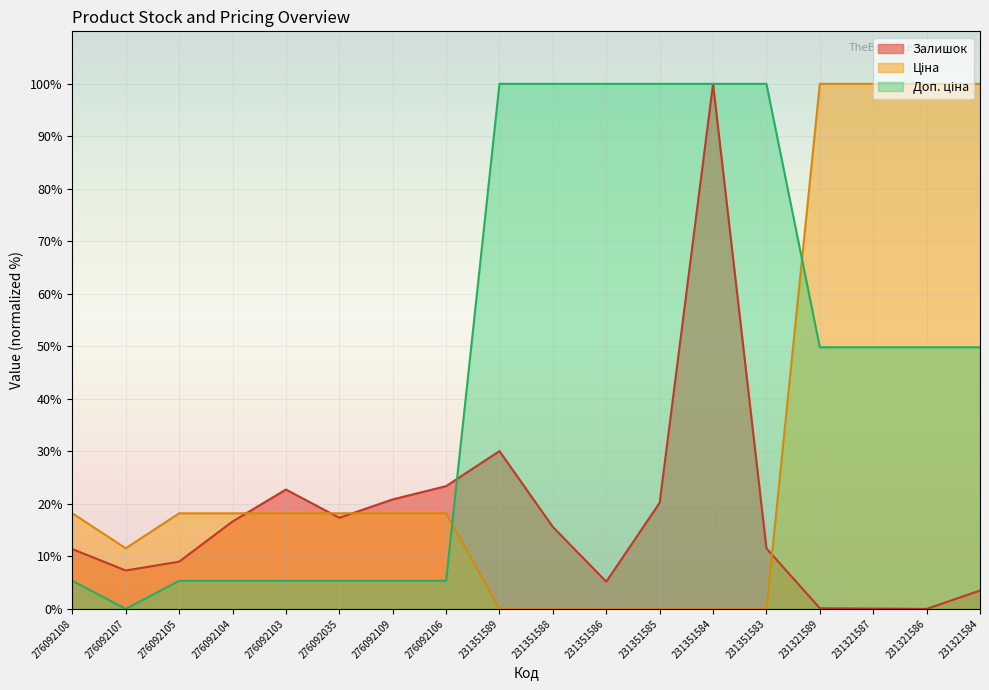

Rank the series by their average value, from highest to lowest.

Доп. ціна, Ціна, Залишок